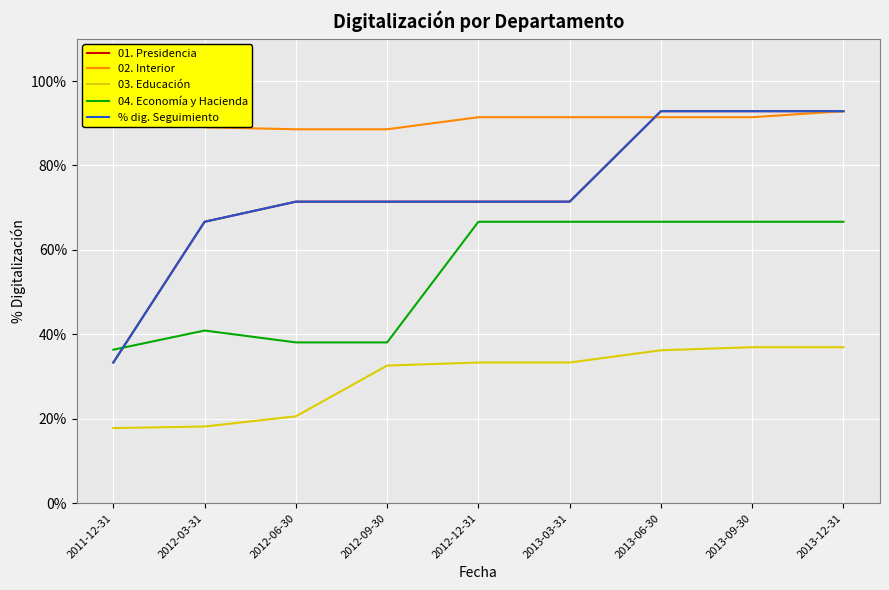

True or false: 03. Educación and 01. Presidencia cross at least once.

False